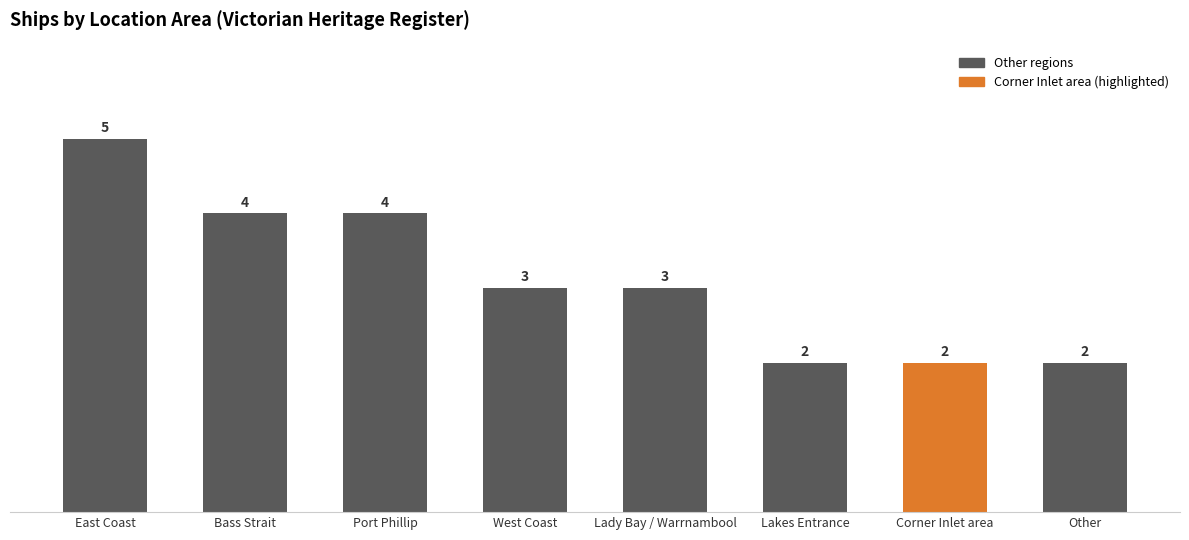

The chart shows a value of 3 at Lady Bay / Warrnambool. True or false?

True